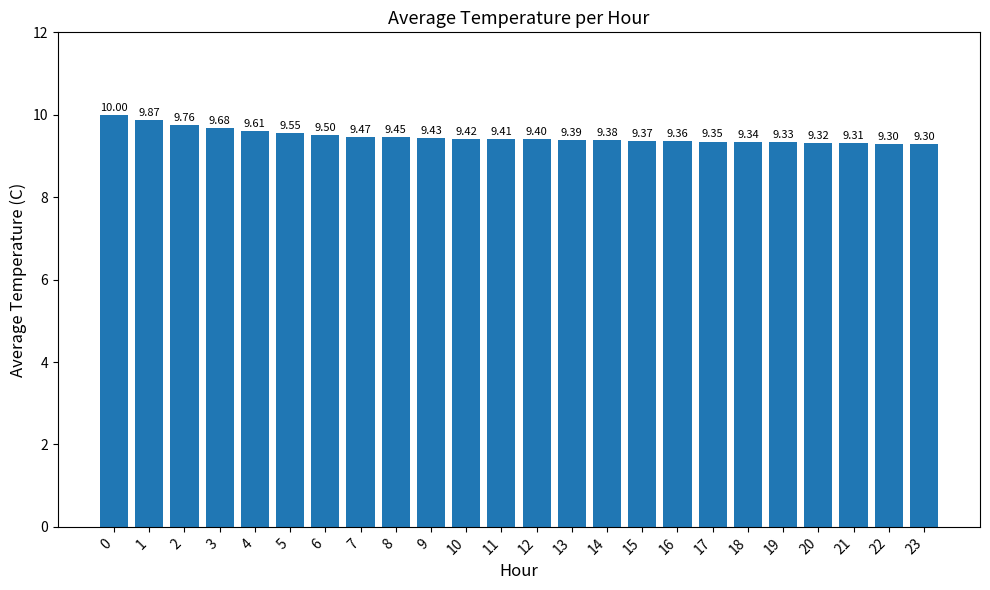

Approximately how many times larger is the value at 17 compared to 7?

1.0